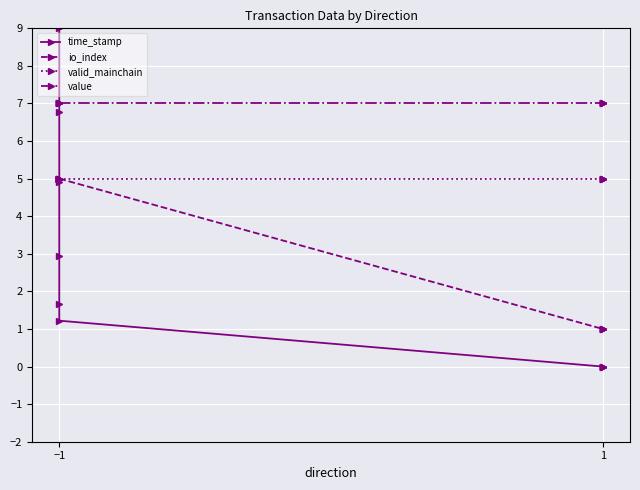

Where does the time_stamp series first go above 1?

−1